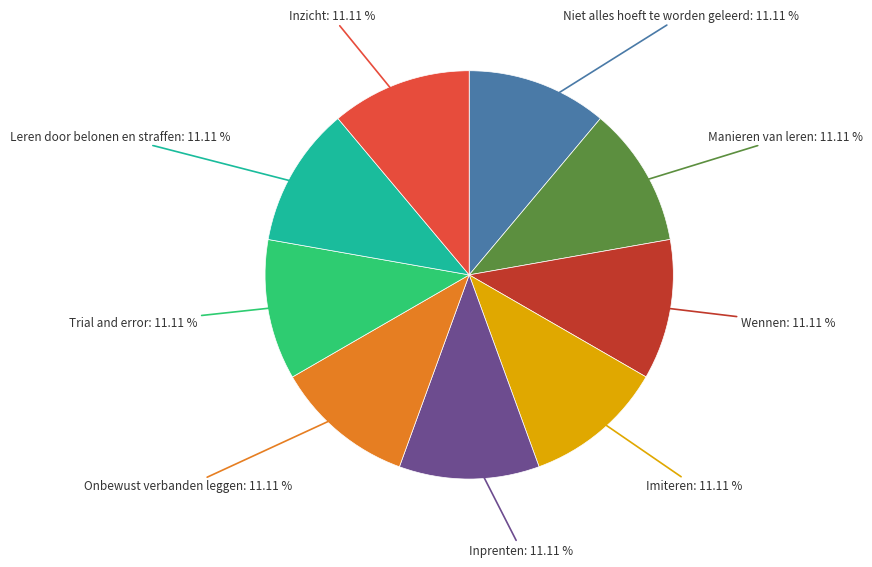

To the nearest percent, what portion does Trial and error represent?

11%